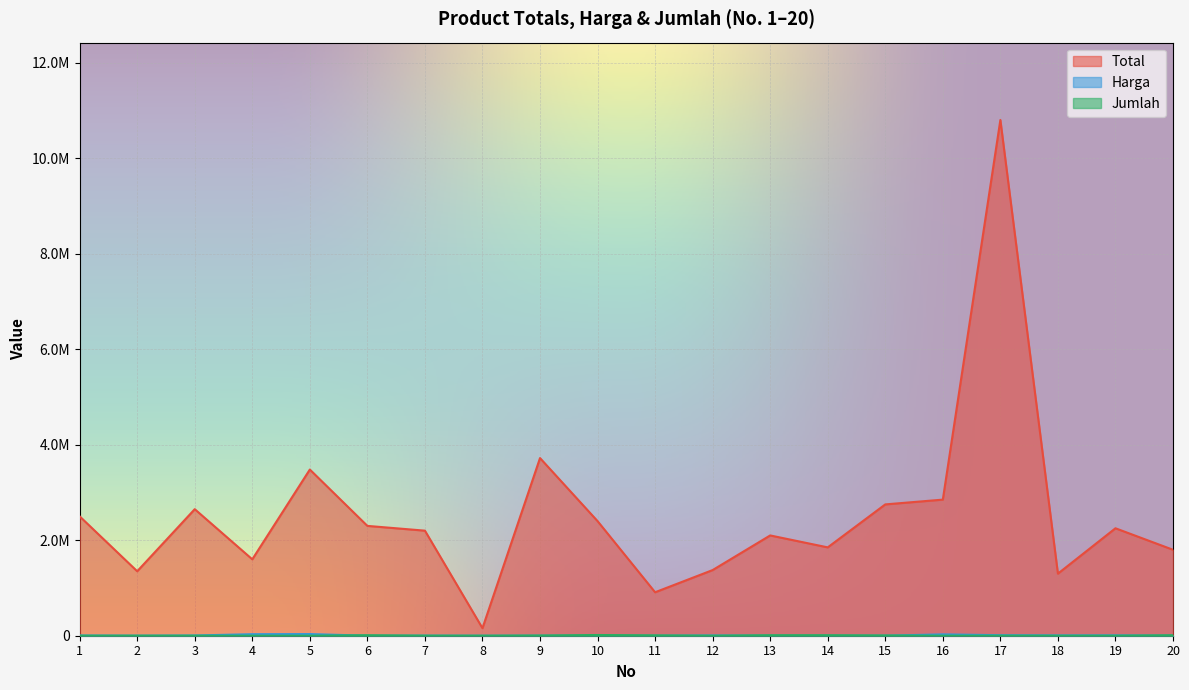

What value does the Harga series have at 16?

28500